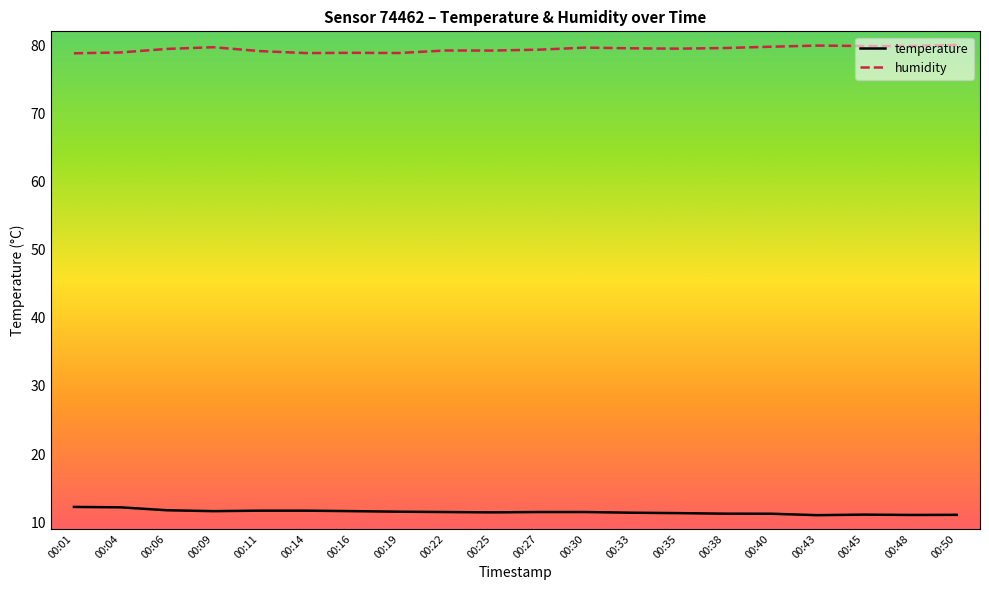

The temperature series shows 17.1 at 00:40. True or false?

False